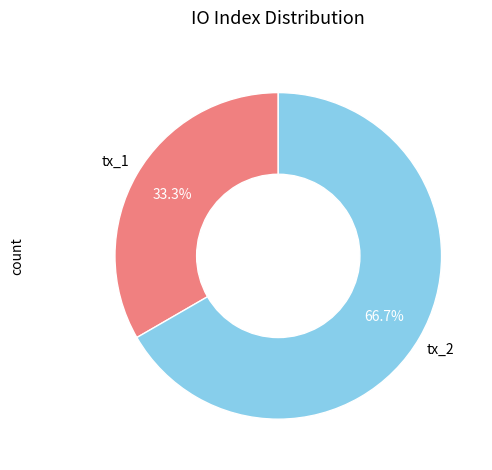

Is there any slice that represents more than half of the pie?

Yes